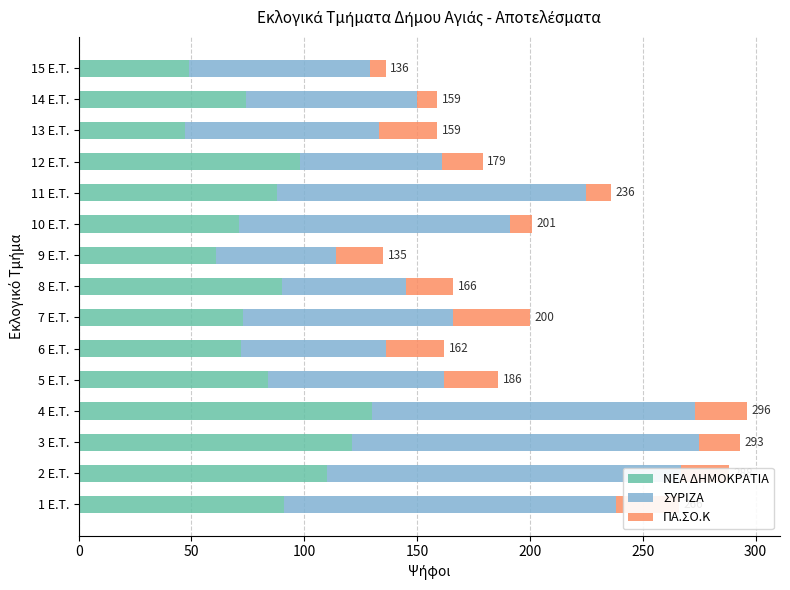

How many data points in ΠΑ.ΣΟ.Κ are above 21?

6